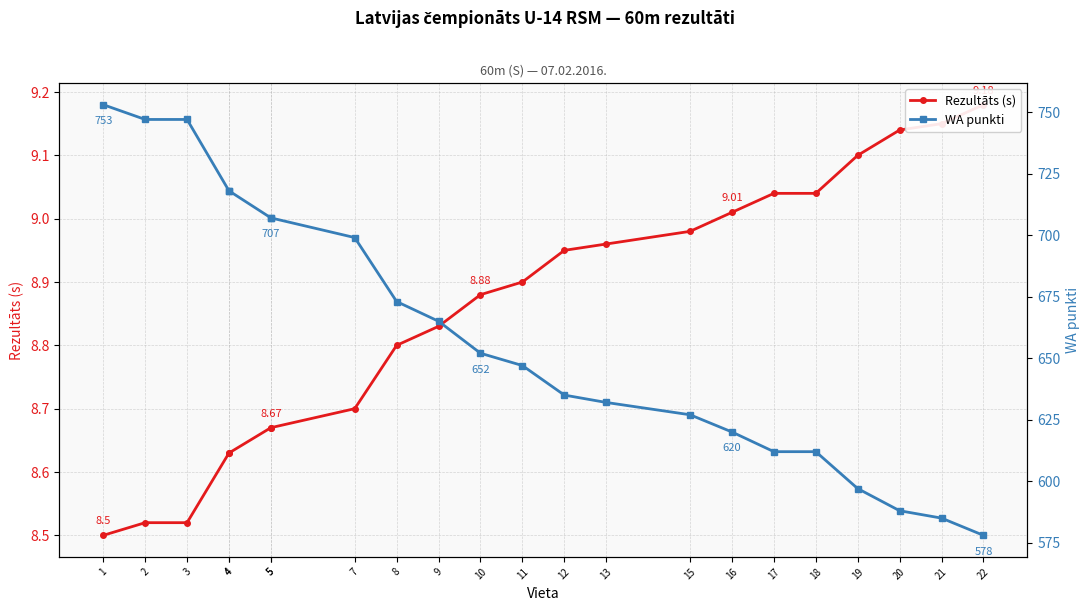

True or false: Rezultāts (s) has a value of 12.0 at 17.

False